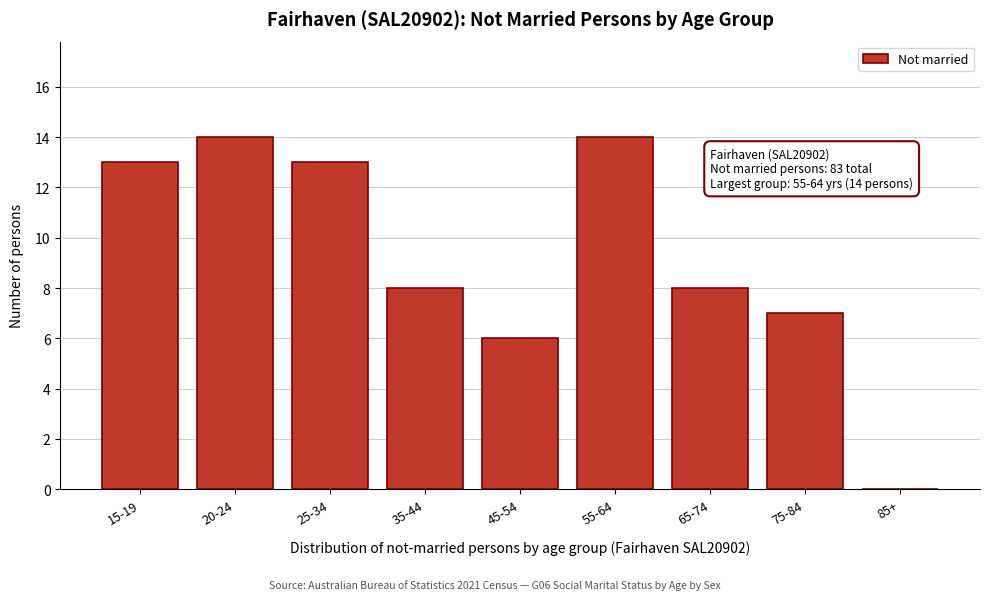

Reading left to right, extract all data points from this chart.

15-19=13	20-24=14	25-34=13	35-44=8	45-54=6	55-64=14	65-74=8	75-84=7	85+=0